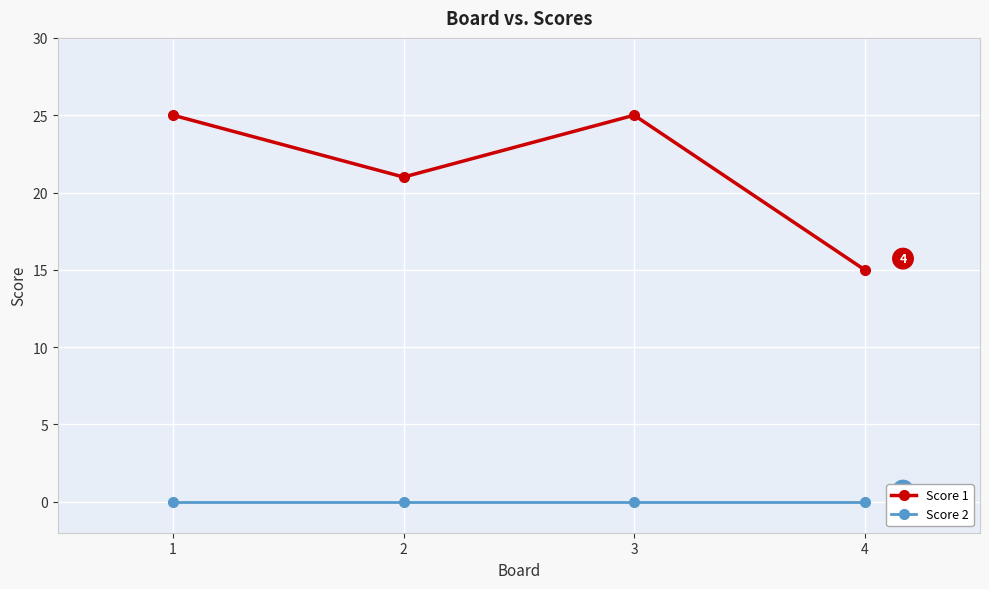

Which series changed the most between 2 and 3?

Score 1